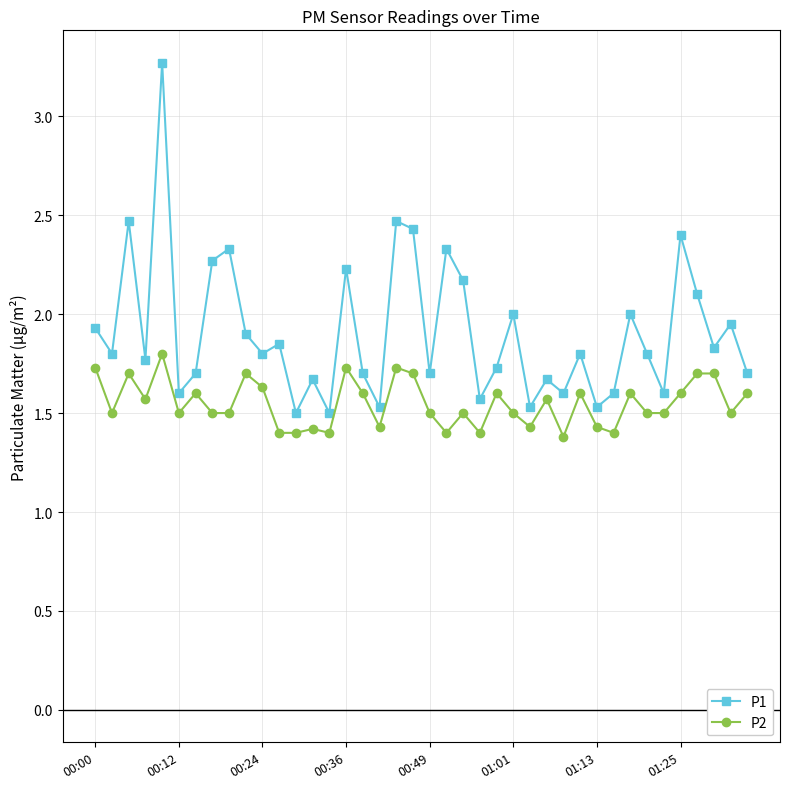

Which series has the largest total across all categories?

P1